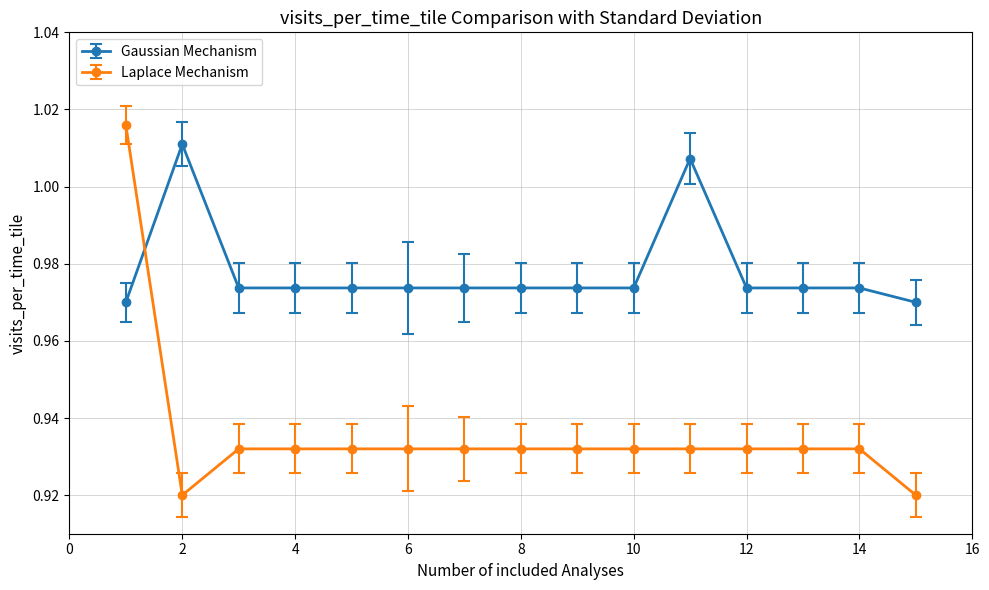

Rank the series by their average value, from highest to lowest.

Gaussian Mechanism, Laplace Mechanism